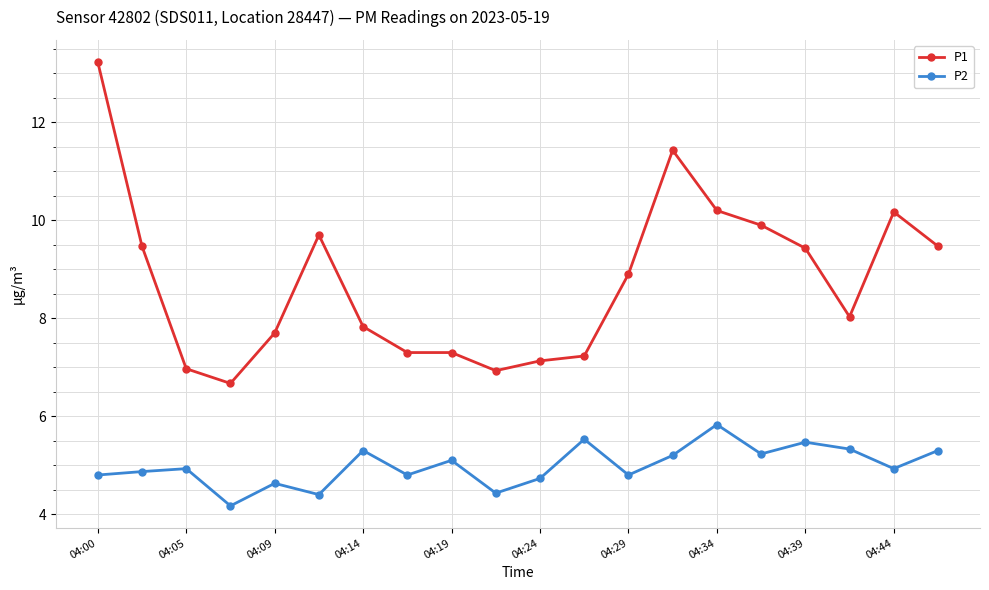

Rank the series by their maximum value, from highest to lowest.

P1, P2